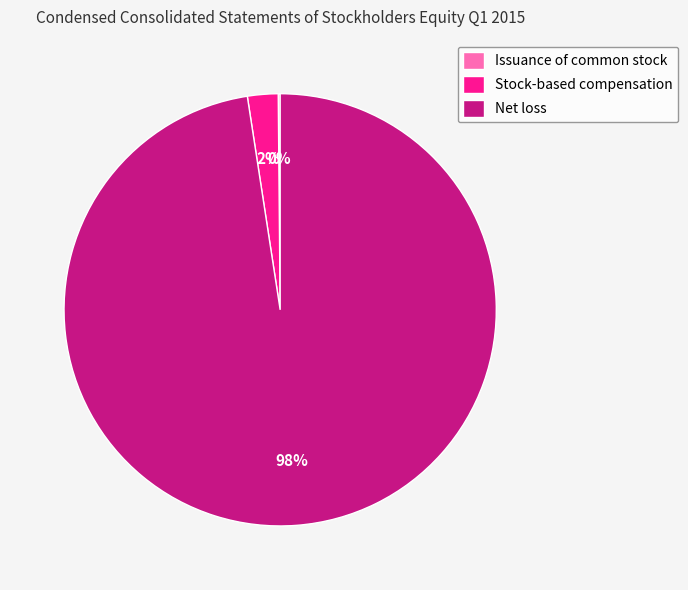

Do Net loss and Stock-based compensation together represent more than half of the pie?

Yes